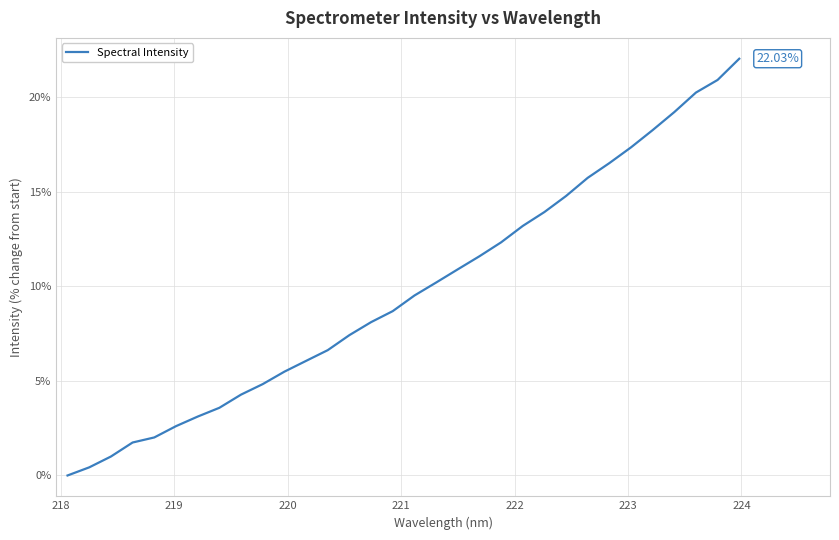

What is the difference between the second highest and minimum values?

20.9